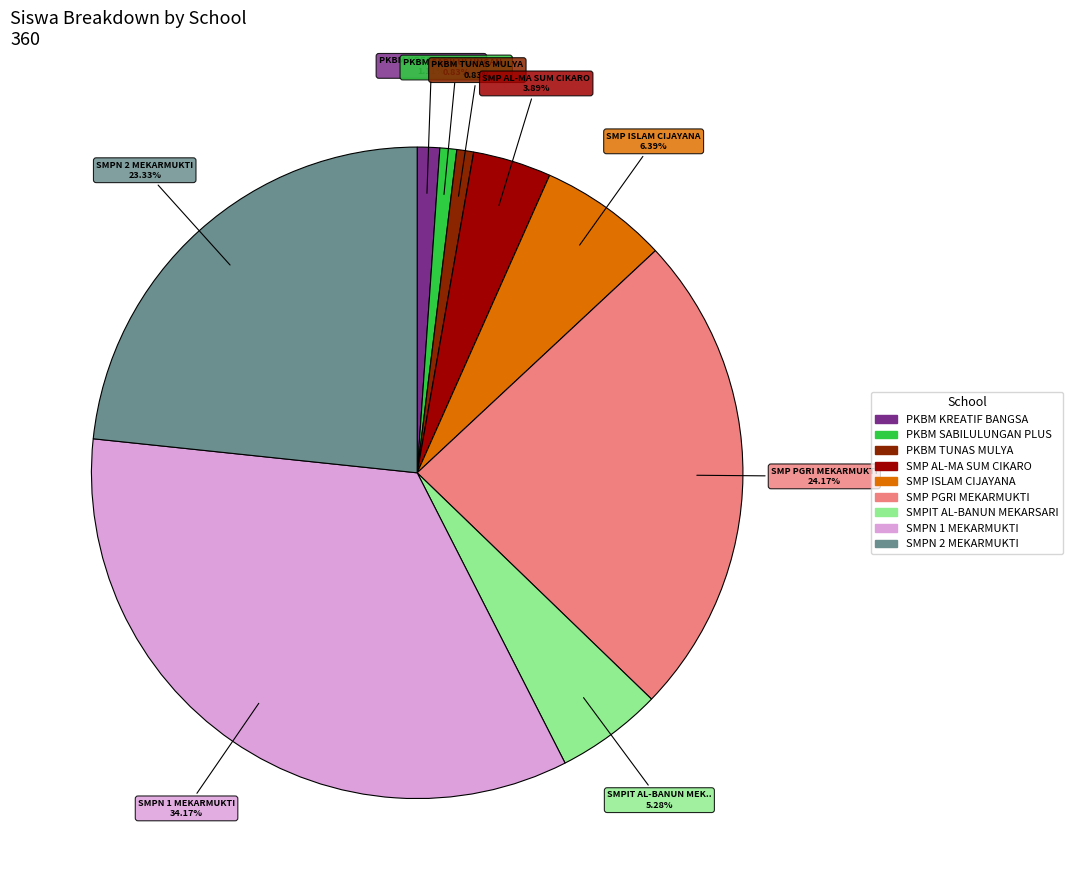

To the nearest percent, what is the difference between the largest and smallest slice percentages?

33%